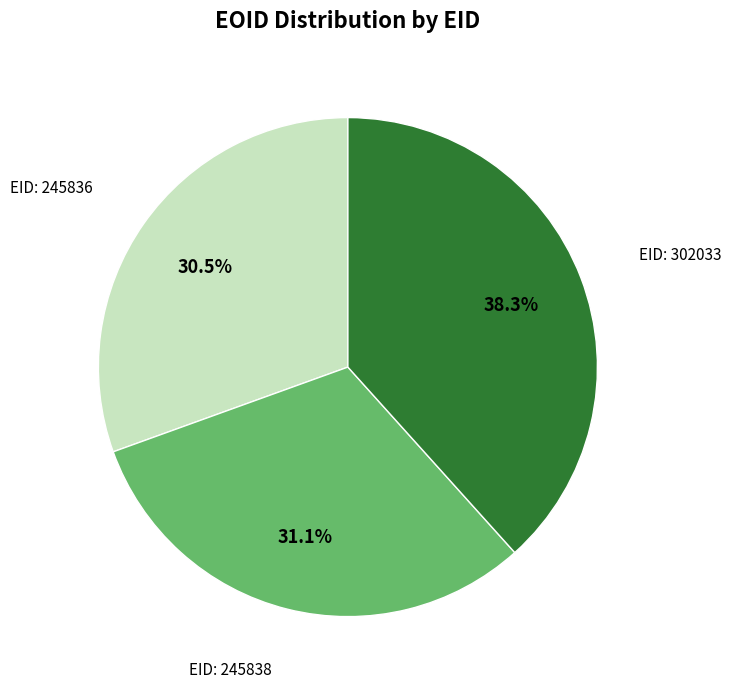

Is there any slice that represents more than half of the pie?

No